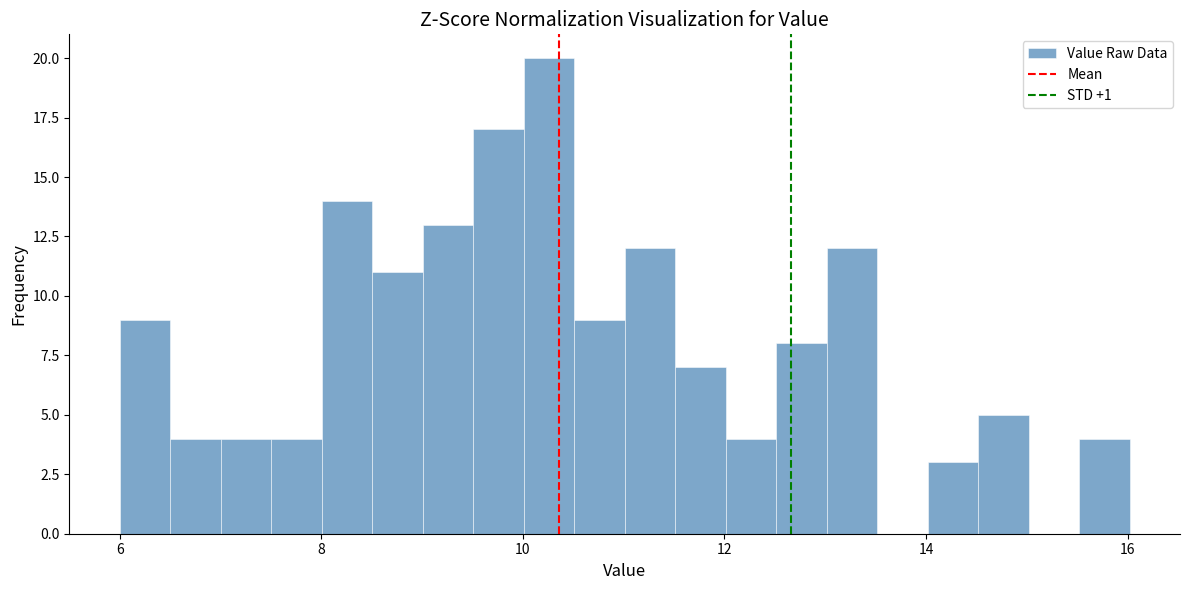

Around what value on the x-axis is the tallest bar? Give the approximate position of its centre, as read against the axis.

10.2